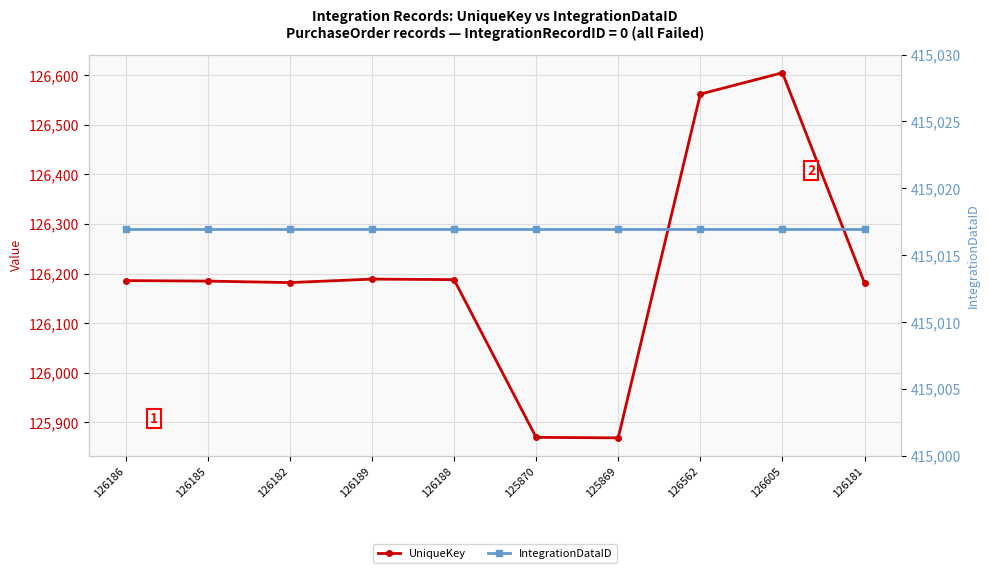

List the labels in order of IntegrationDataID value, smallest first.

126186, 126185, 126182, 126189, 126188, 125870, 125869, 126562, 126605, 126181